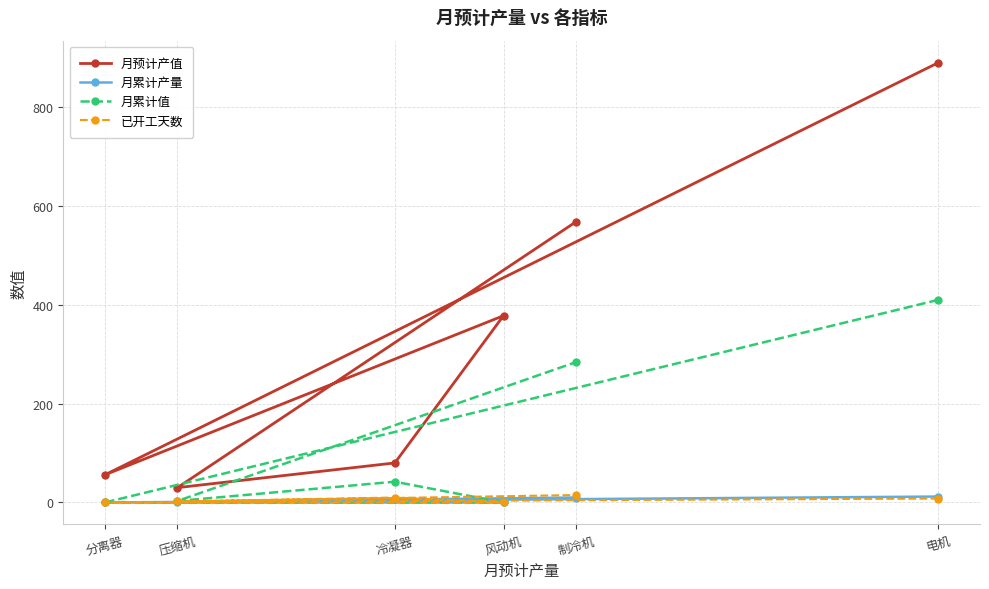

Which series has the widest spread of values?

月预计产值